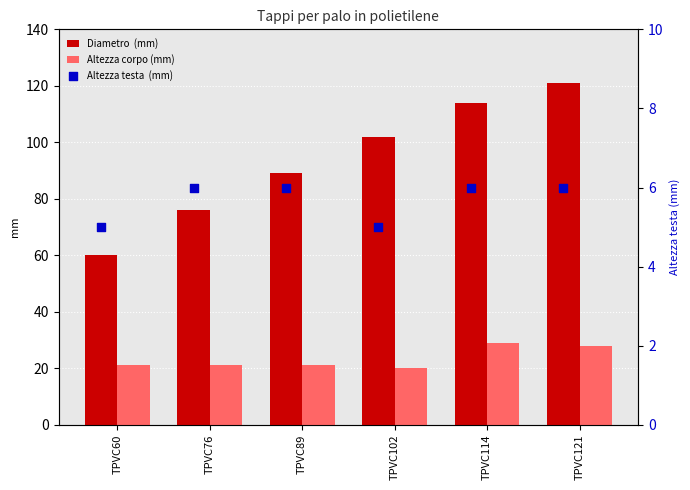

What are all the series names shown in the legend?

Diametro  (mm), Altezza corpo (mm), Altezza testa  (mm)